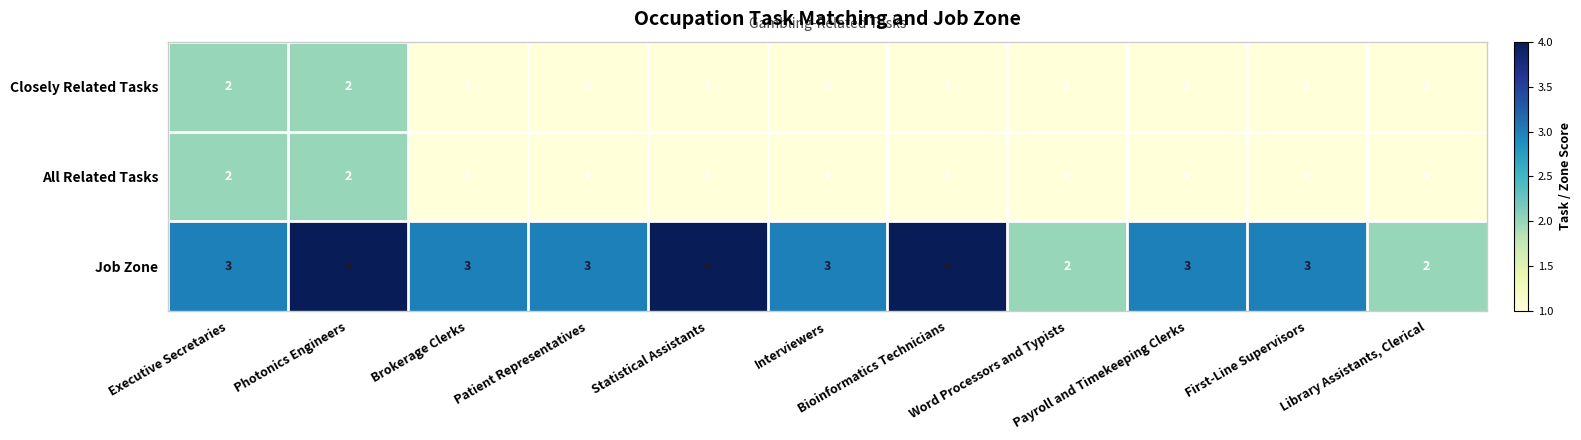

What is the maximum value for Job Zone?

4